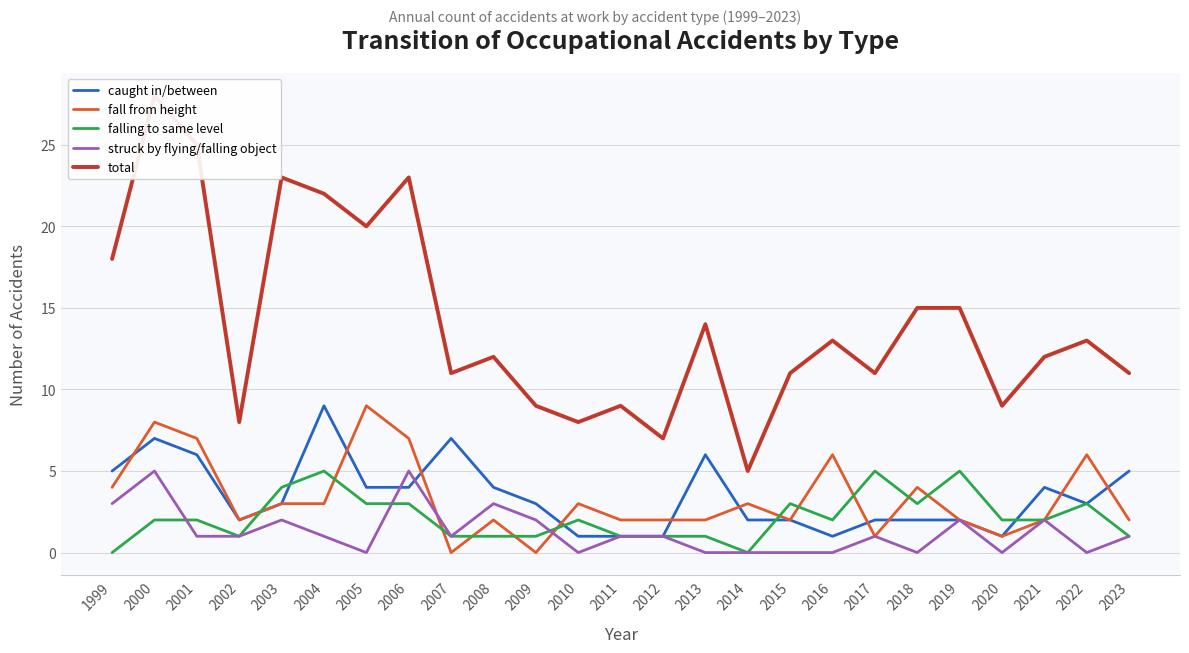

Between which two adjacent categories do falling to same level and caught in/between first intersect?

2002 and 2003